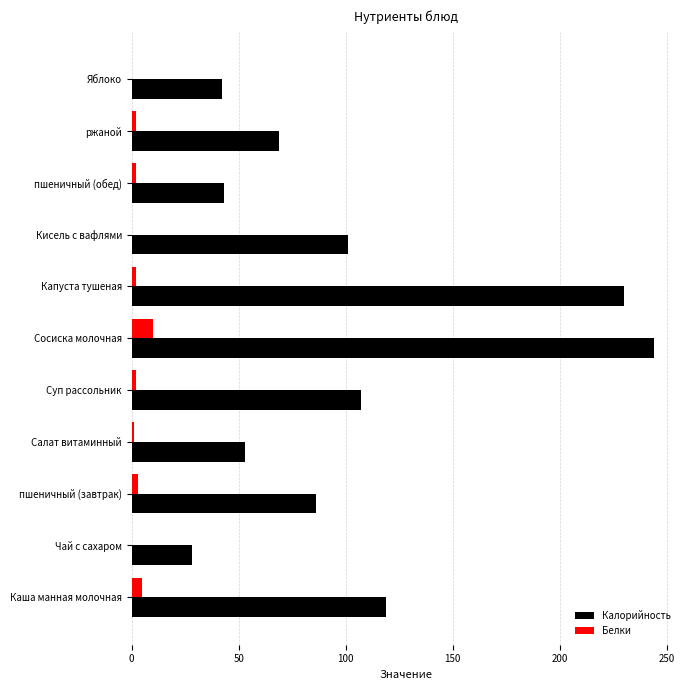

At which label is Калорийность closest to 136?

Каша манная молочная